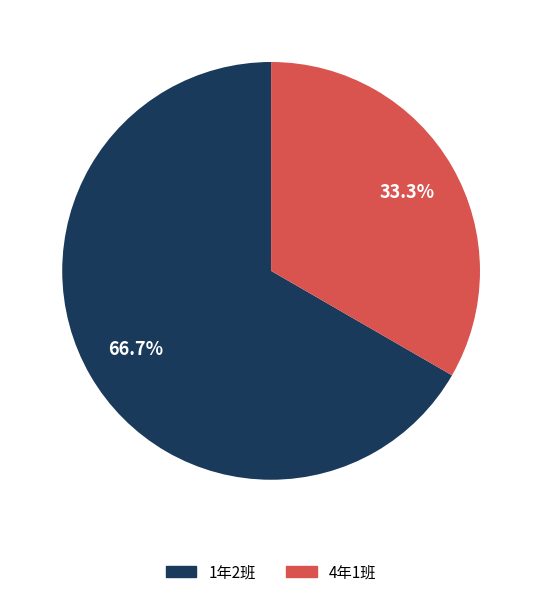

Between 1年2班 and 4年1班, which is larger?

1年2班